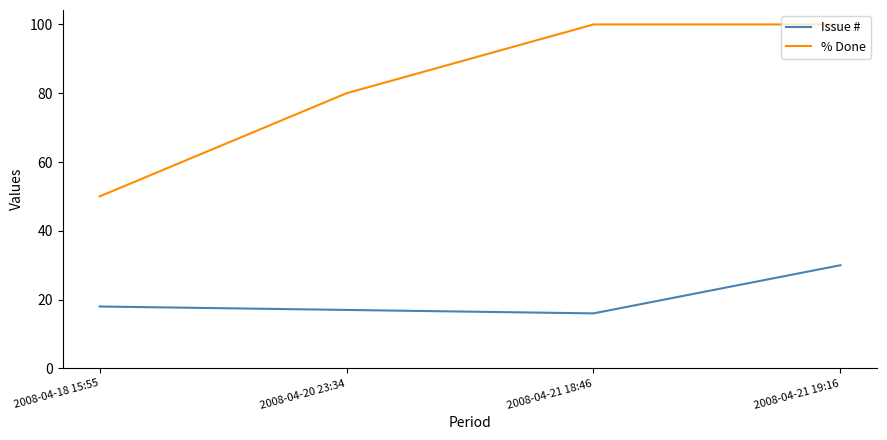

What position from the right is 2008-04-21 19:16?

1